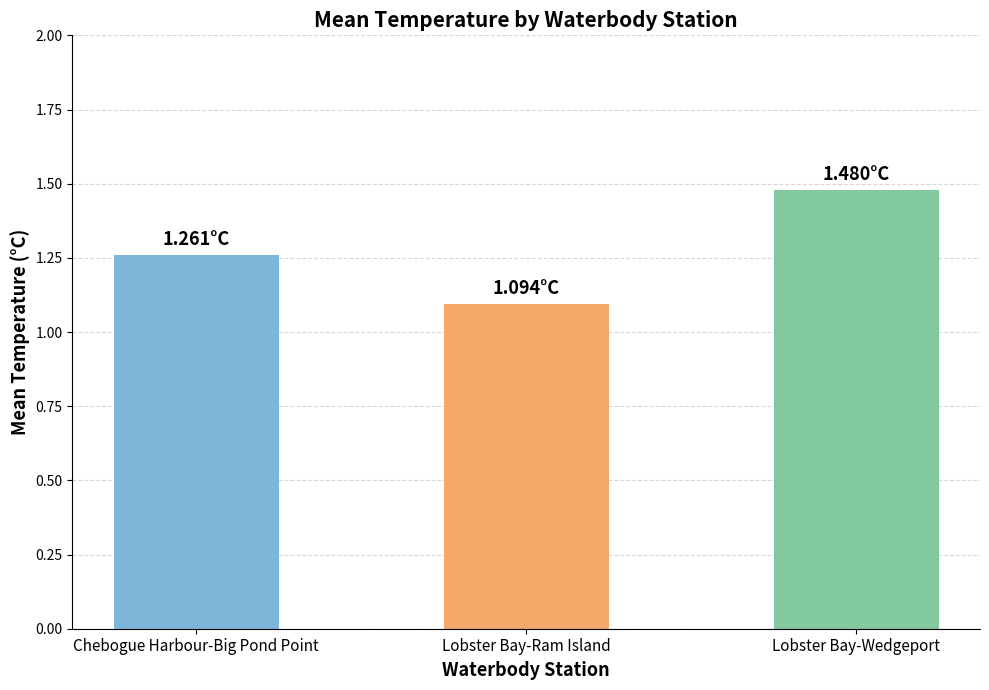

What is the label of the 1st bar from the right?

Lobster Bay-Wedgeport